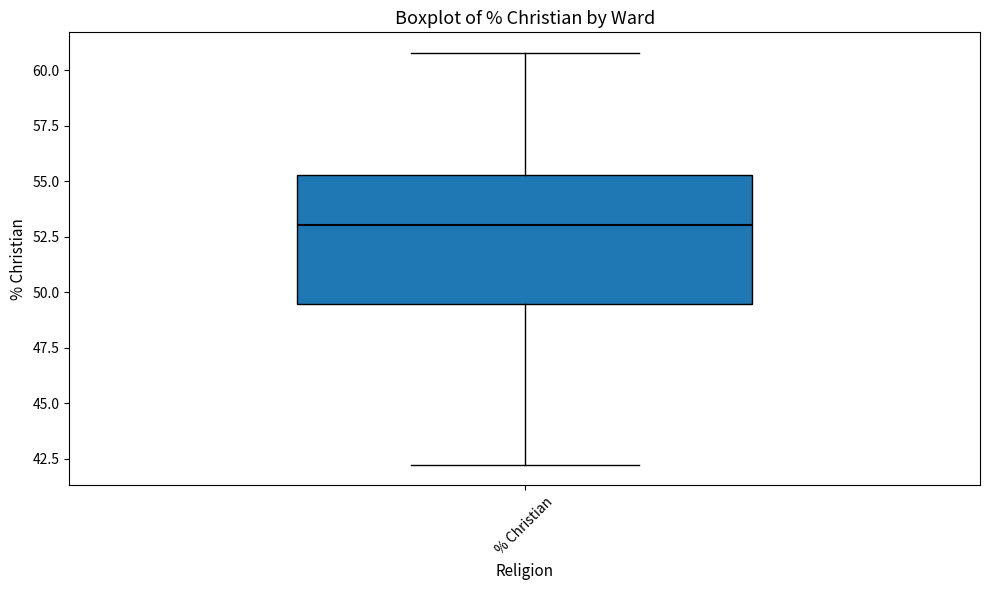

Where is the upper edge of the box for % Christian on the y-axis? The values are not printed on the chart, so give them approximately, as read against the axis.

55.5